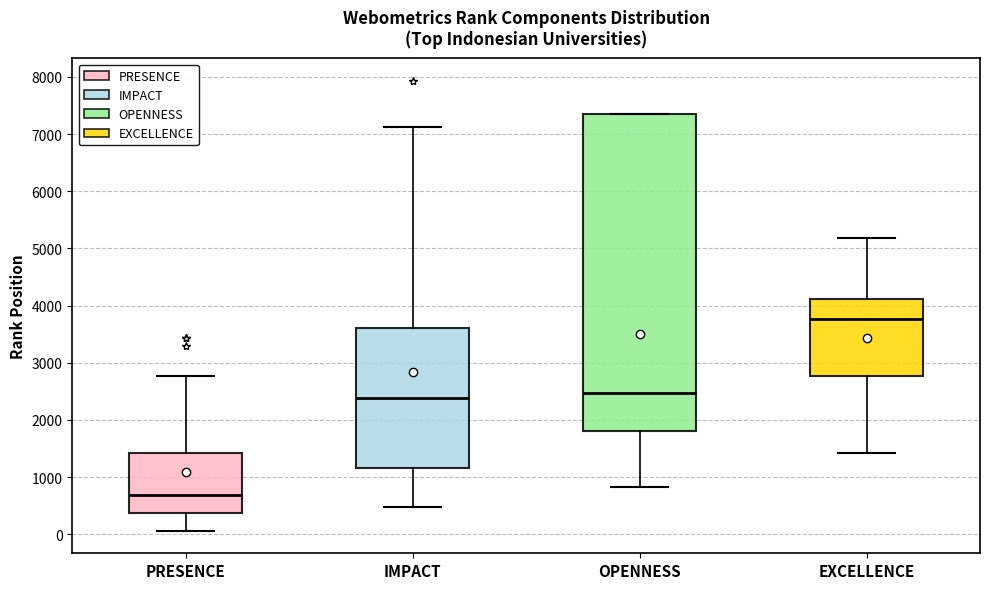

Which box has the highest median line?

EXCELLENCE